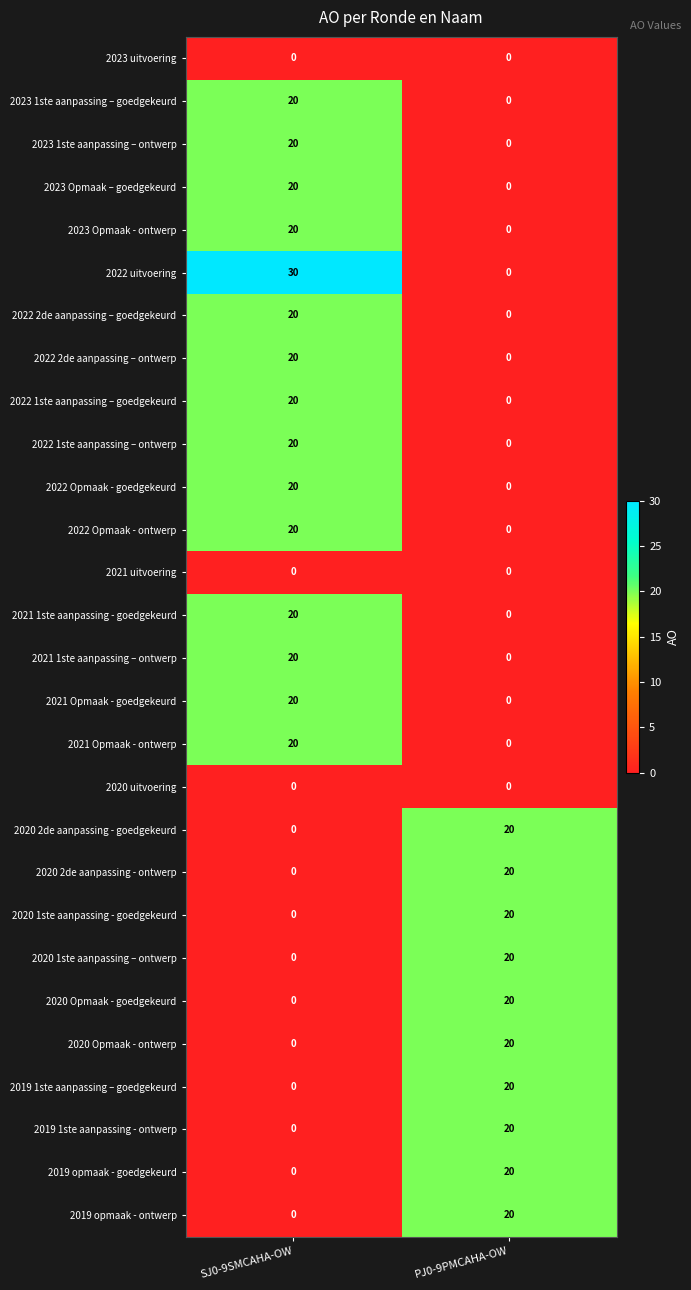

Between SJ0-9SMCAHA-OW and PJ0-9PMCAHA-OW, which series saw the biggest shift?

2022 uitvoering